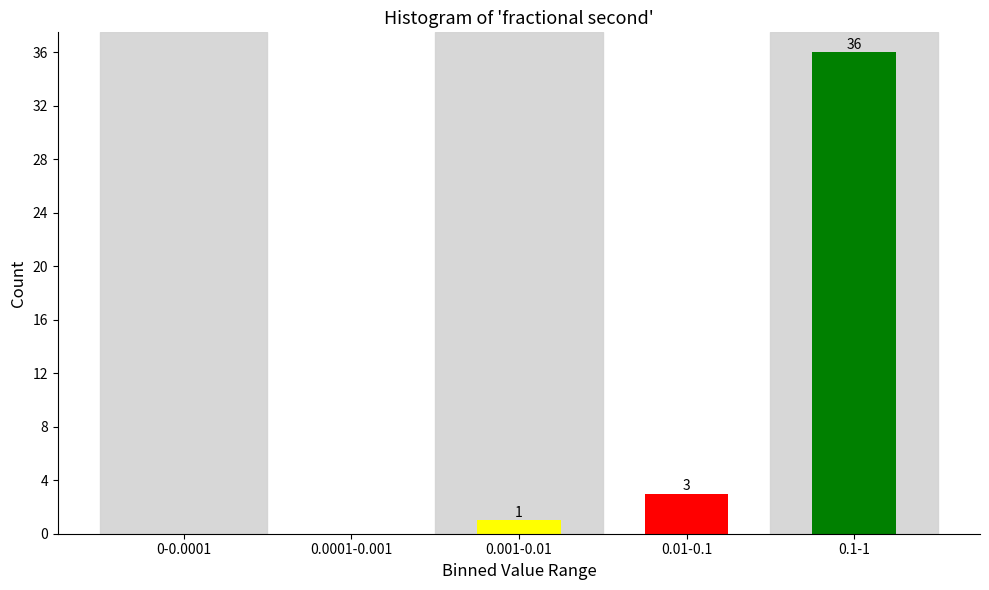

Reading left to right, transcribe all the data shown in this chart.

0-0.0001=0	0.0001-0.001=0	0.001-0.01=1	0.01-0.1=3	0.1-1=36